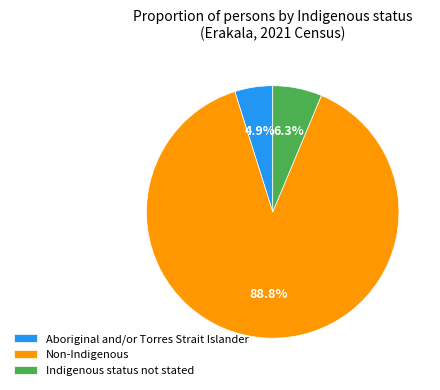

What portion of the pie excludes Aboriginal and/or Torres Strait Islander?

95.1%